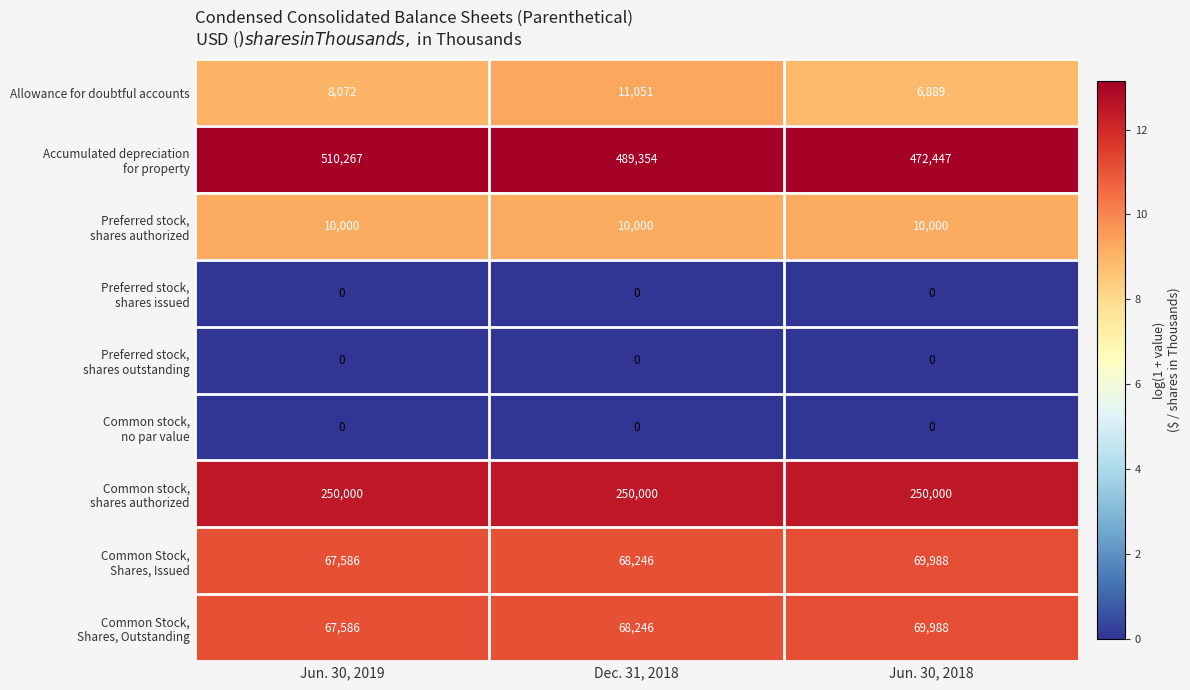

What is the sum of all Allowance for doubtful accounts values?

26012